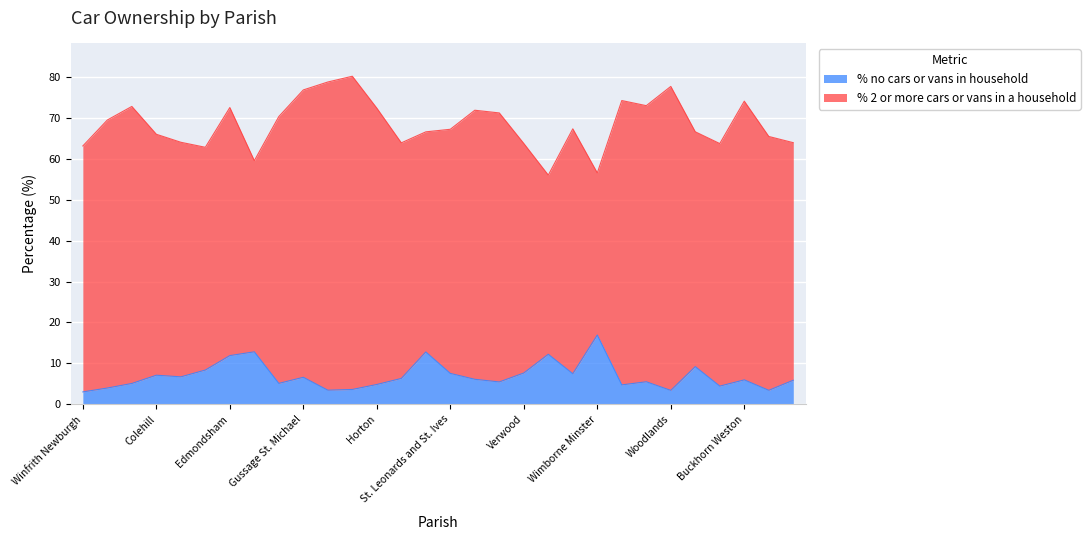

What is the approximate value at West Moors?

12.2